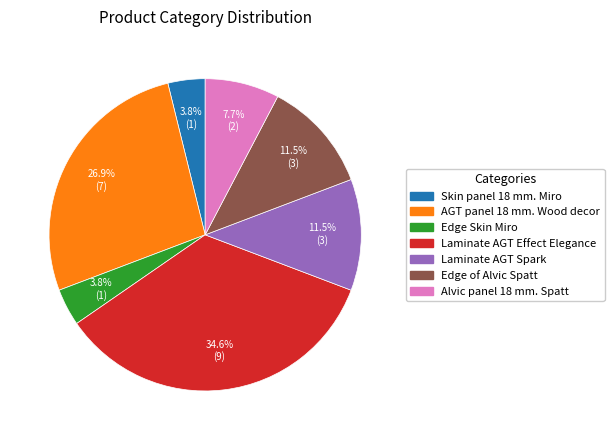

Combined, do Edge of Alvic Spatt and Edge Skin Miro account for over 50%?

No